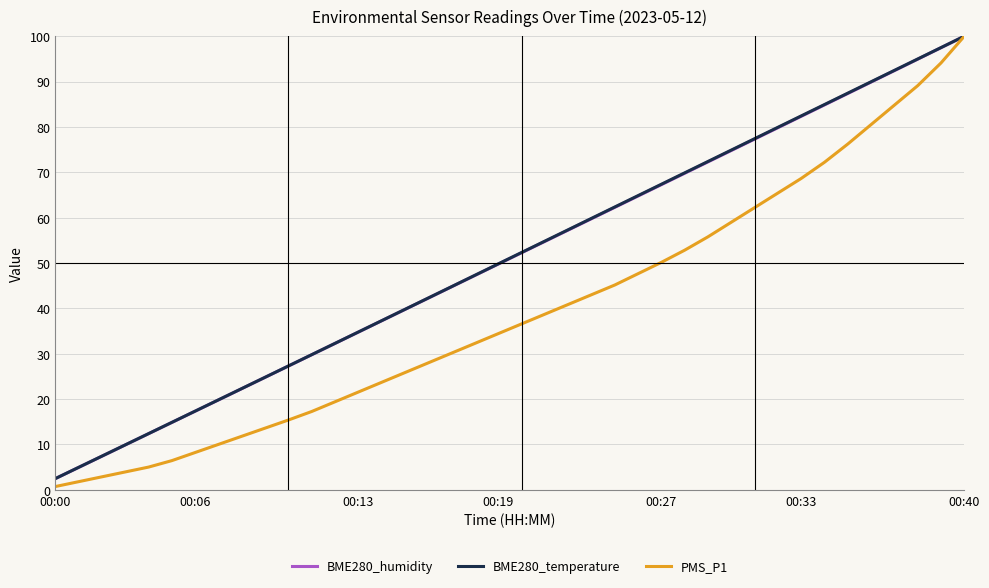

What is the maximum value for BME280_humidity?

100.0